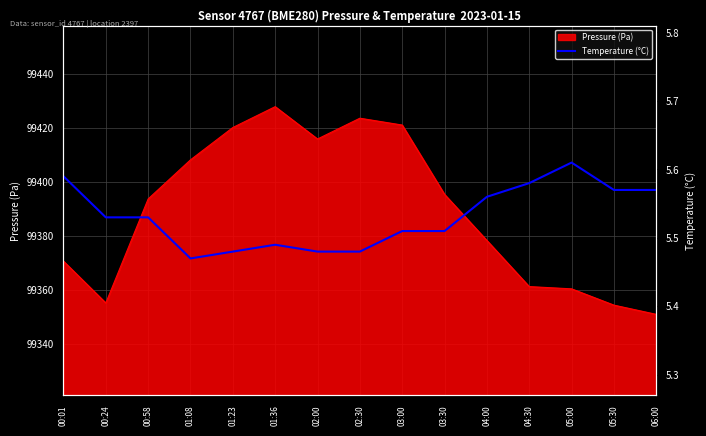

Where is the first local minimum?

01:08